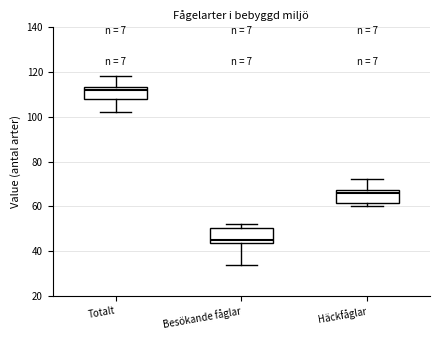

Which box has the highest median line?

Totalt